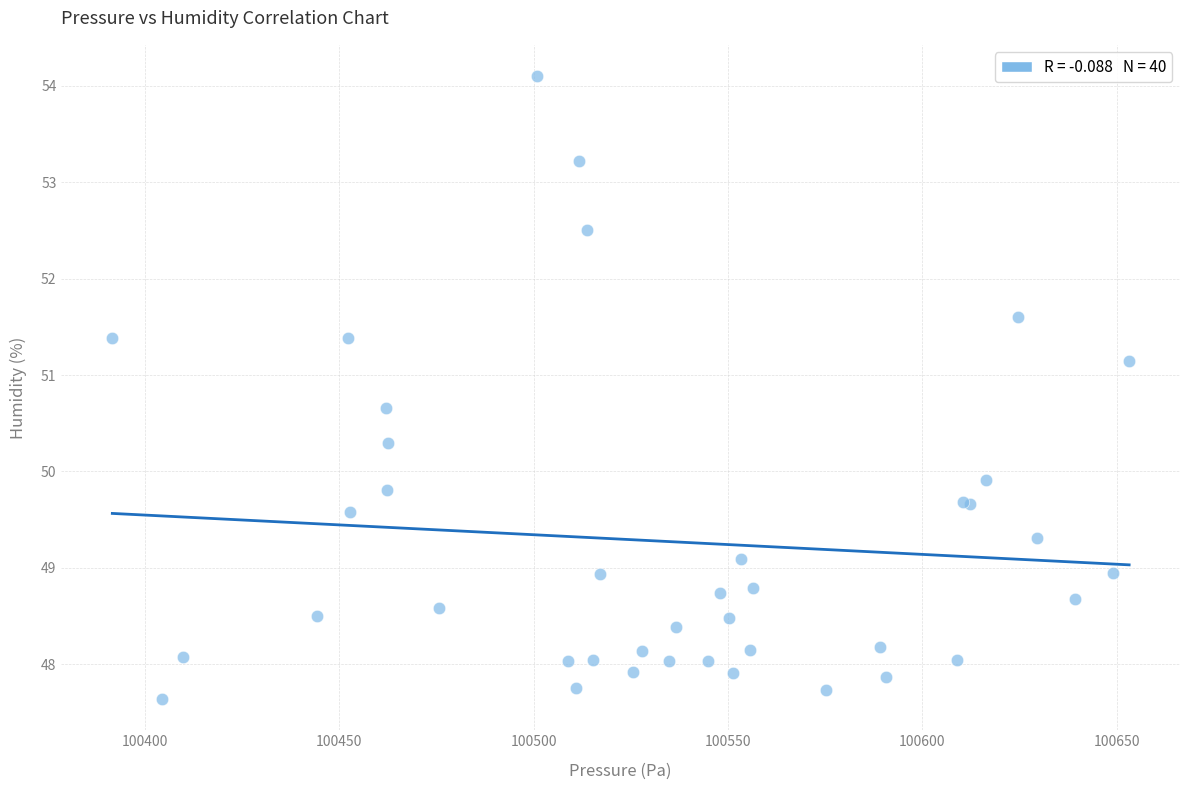

What Y value in the scatter plot is closest to 50?

49.9